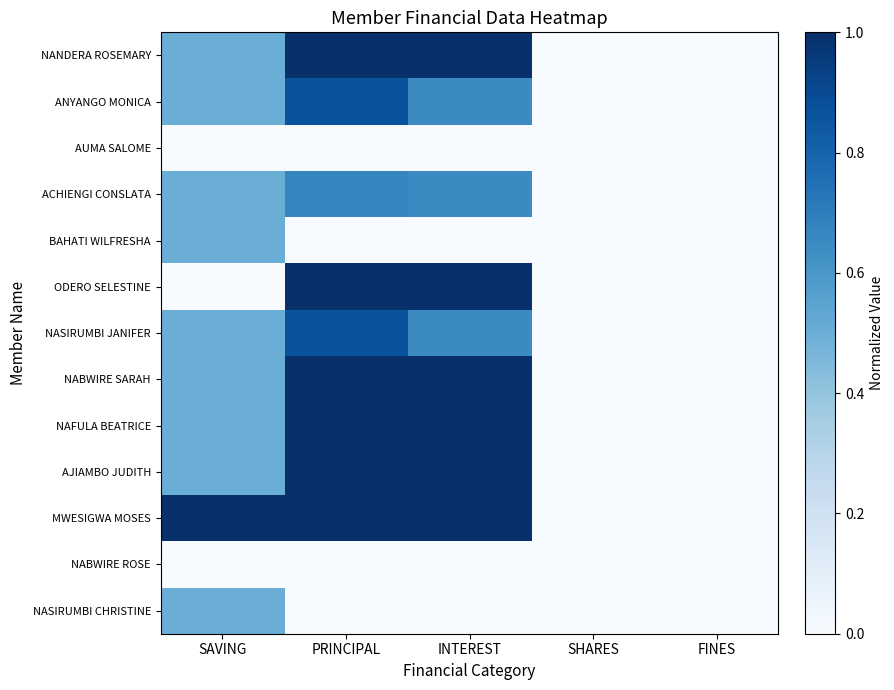

Between PRINCIPAL and SAVING, which is larger?

PRINCIPAL